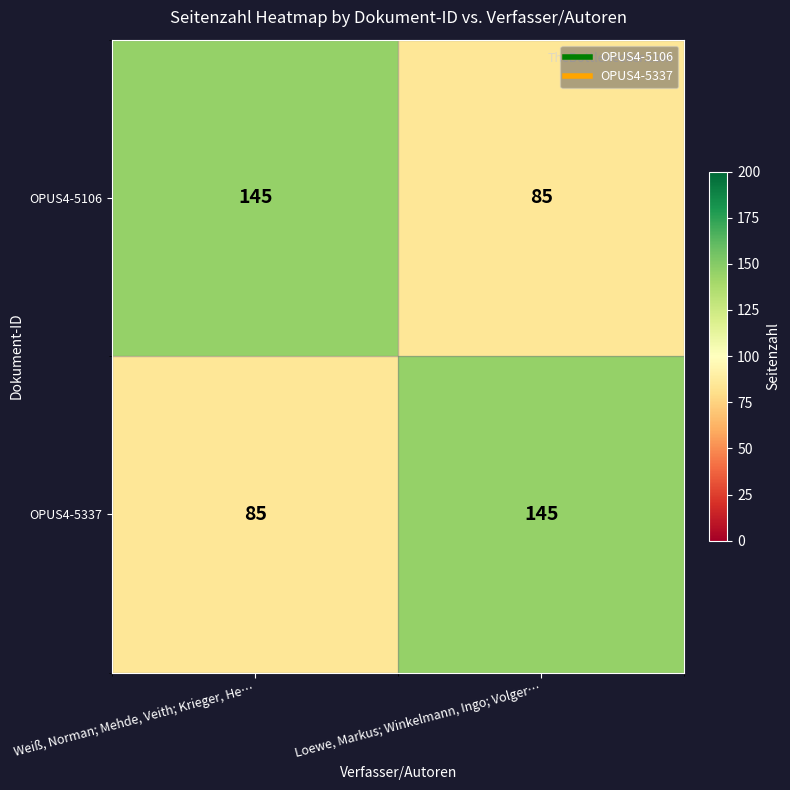

Is it true that OPUS4-5337 equals 50 at Weiß, Norman; Mehde, Veith; Krieger, He…?

False